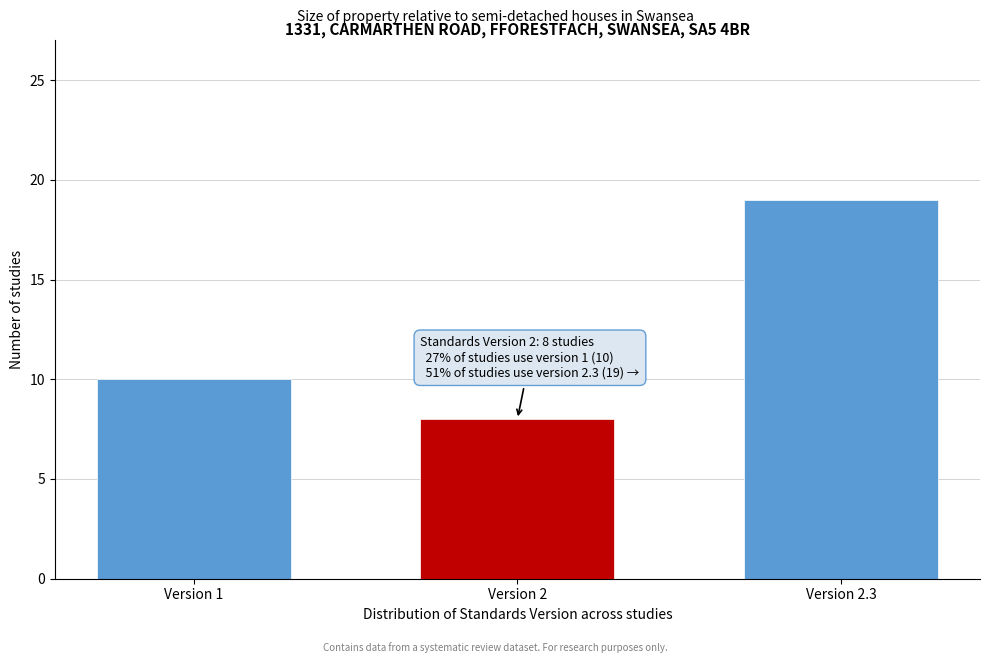

Reading right to left, list all the values displayed in this chart.

Version 2.3=19	Version 2=8	Version 1=10